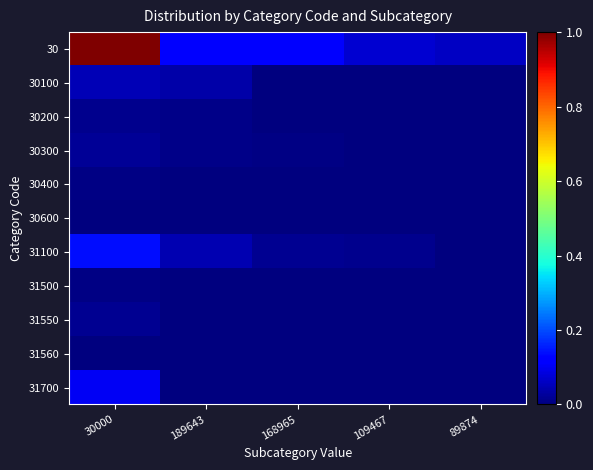

Which series has the largest range (max minus min)?

30